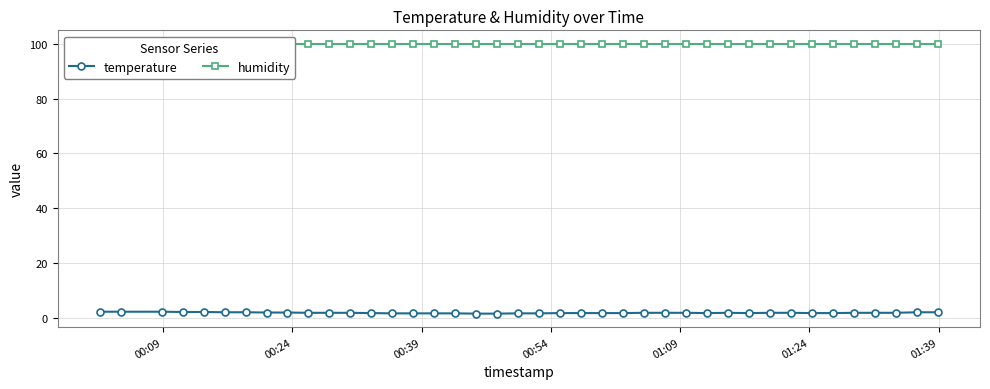

What is the maximum value for temperature?

2.4